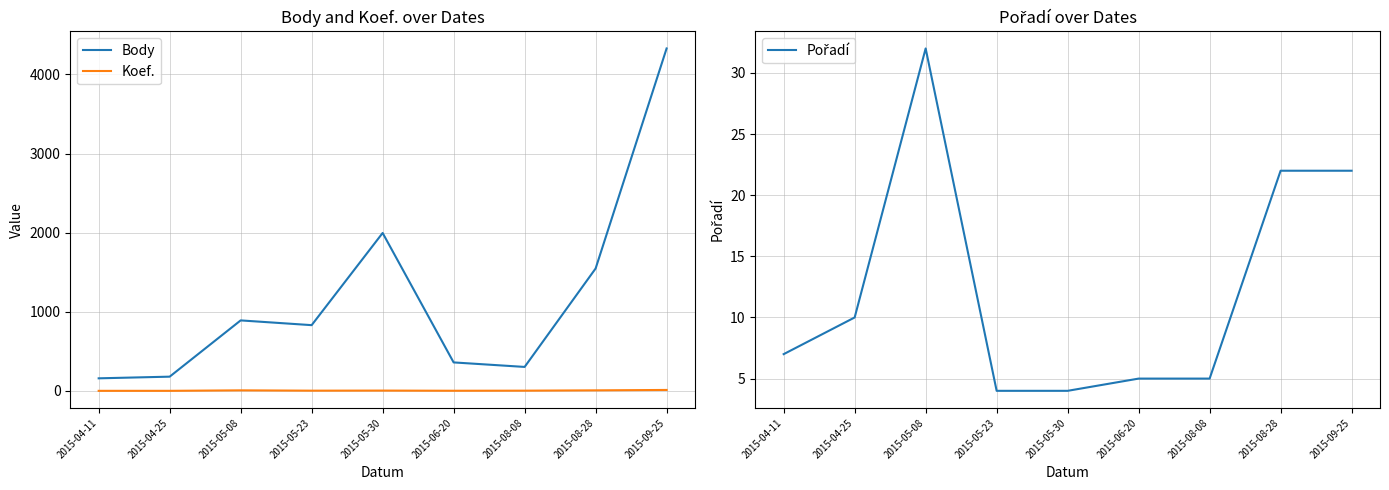

What is the difference between the highest and lowest values at 2015-04-11?

158